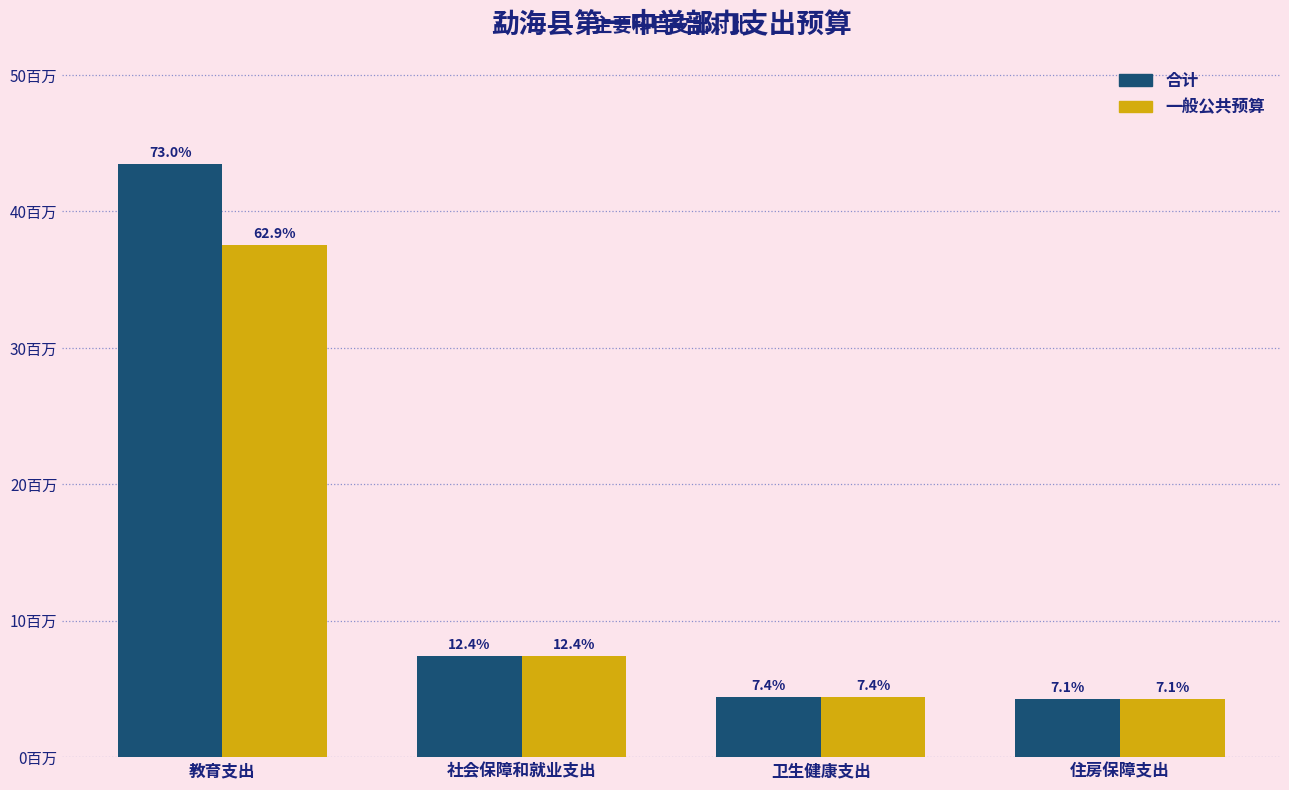

What is the difference between the maximum and minimum values in the 一般公共预算 series?

33261305.0